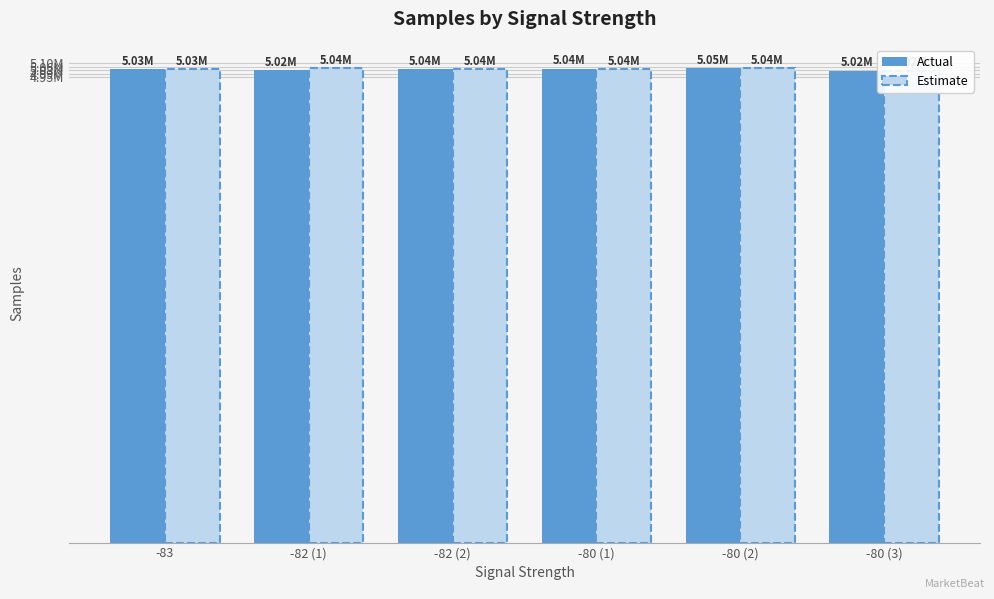

What is the value of the Estimate bar at the 6th from the left?

5017581